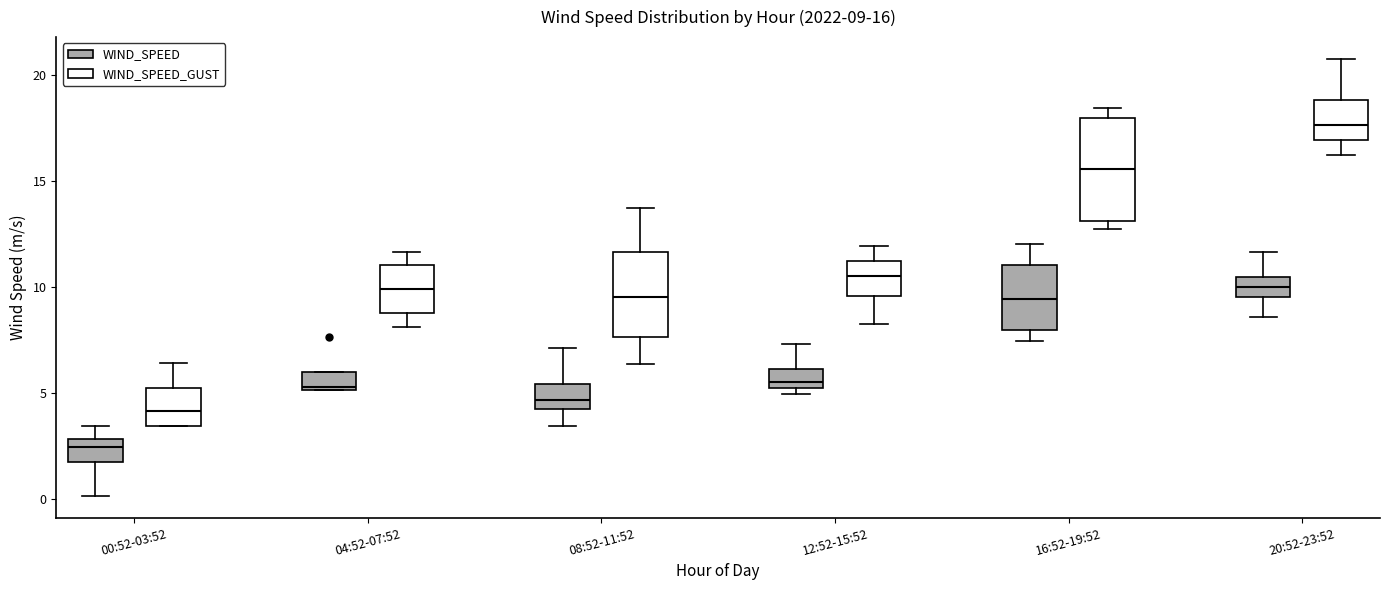

Which box is the tallest, from its lower edge to its upper edge?

16:52-19:52 (WIND_SPEED_GUST)